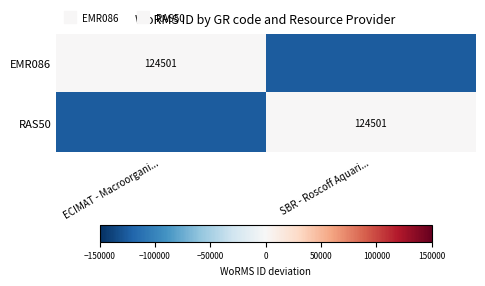

Which series has the largest range (max minus min)?

EMR086